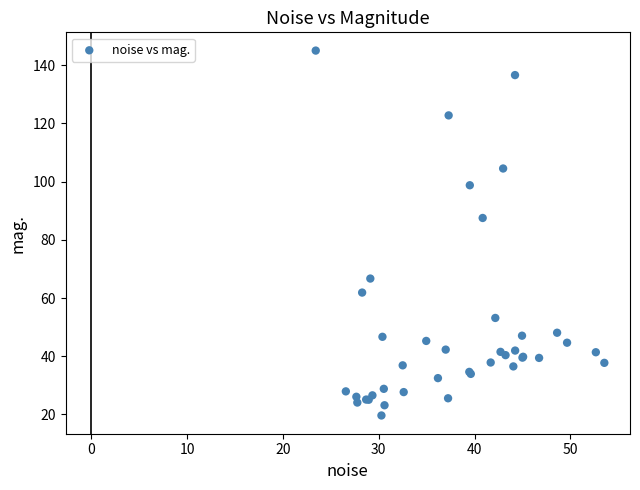

What Y value in the scatter plot is closest to 82?

87.5